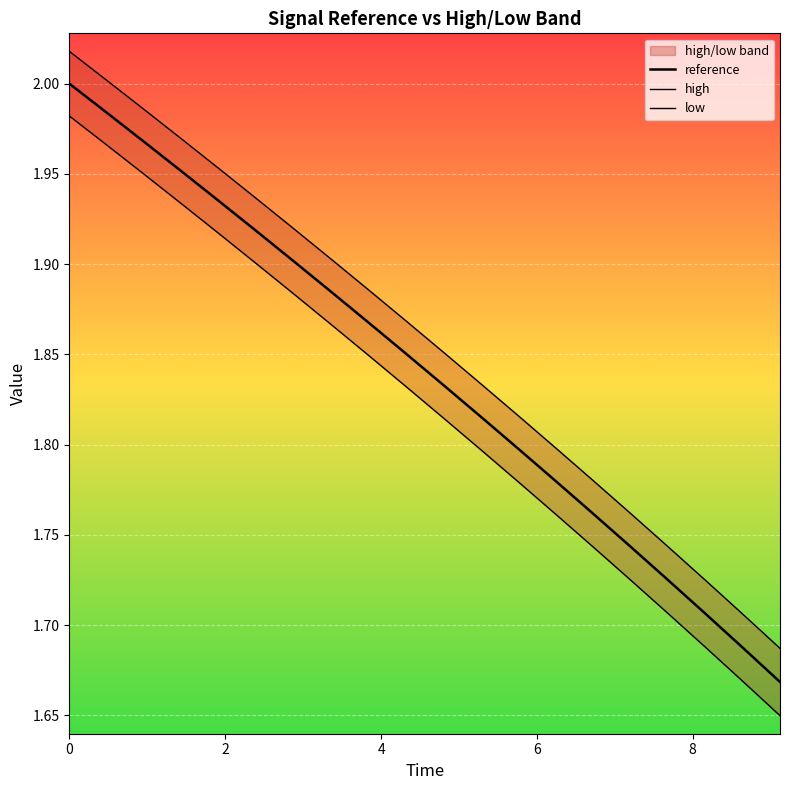

What is the label of the 14th point from the right?

6